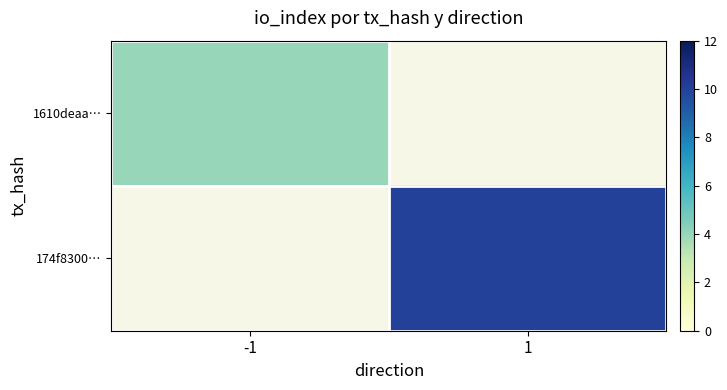

At which category does the chart reach its minimum across all series?

-1